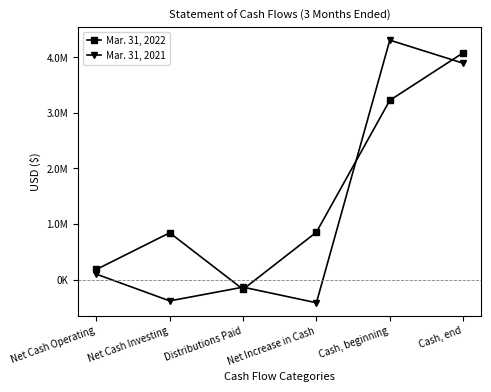

What is the total value across all series at Net Cash Investing?

463122